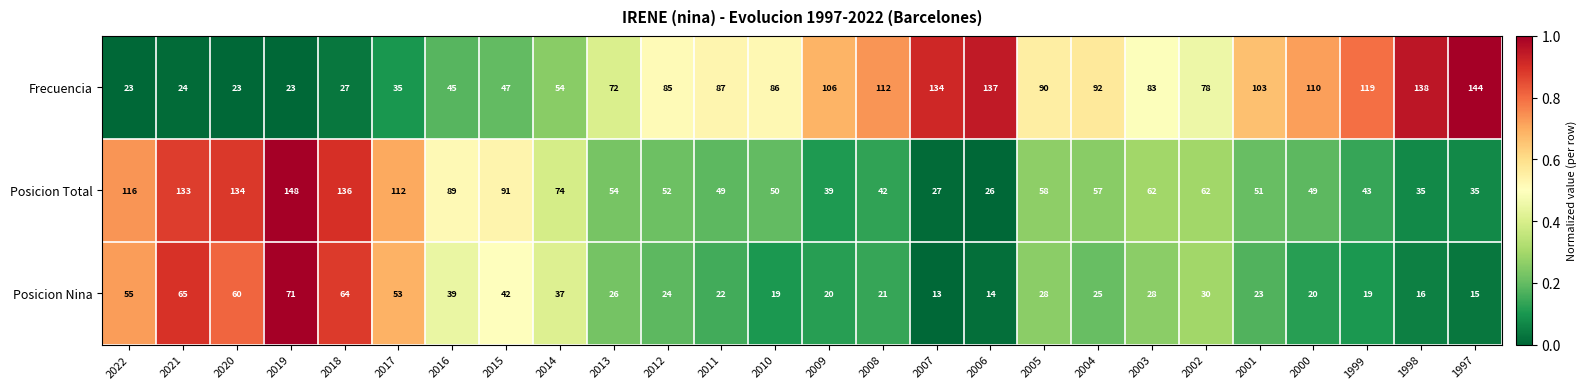

How many series are shown in this chart?

3